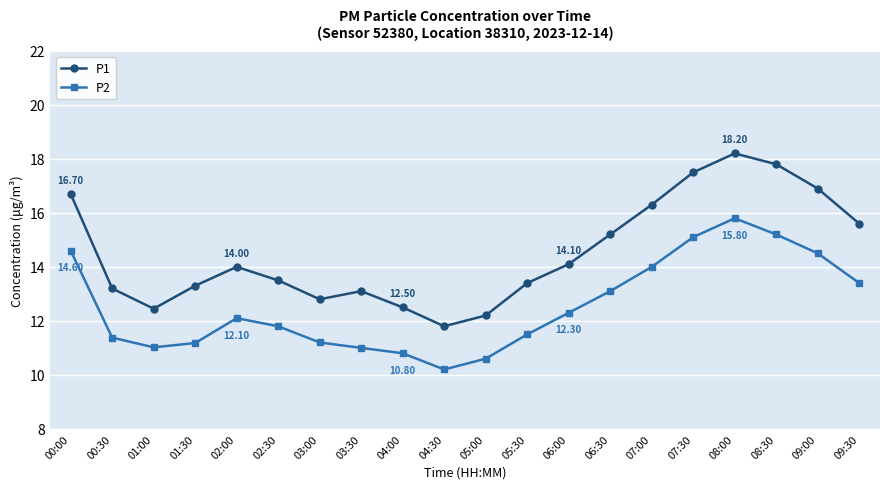

True or false: P2 has more than 1 interior local peaks.

True